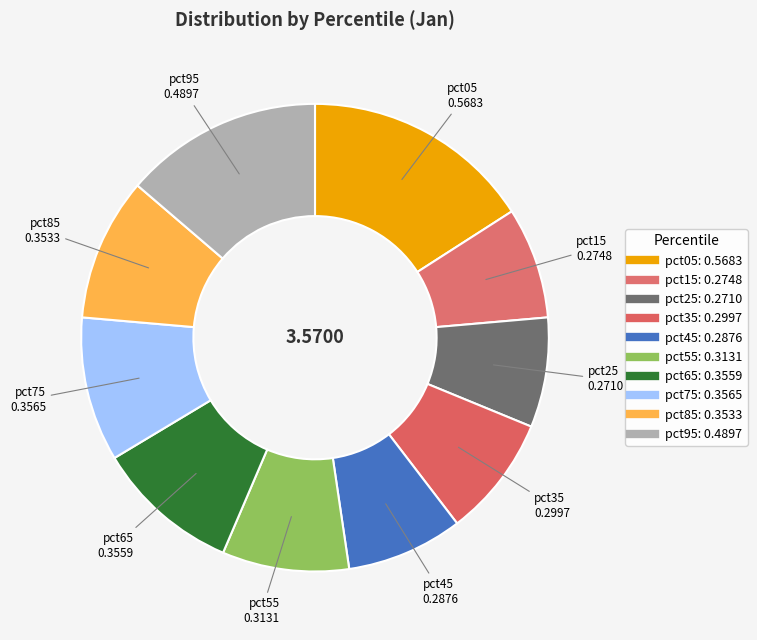

To the nearest percent, what is the difference between the pct45 and pct55 slice percentages?

1%